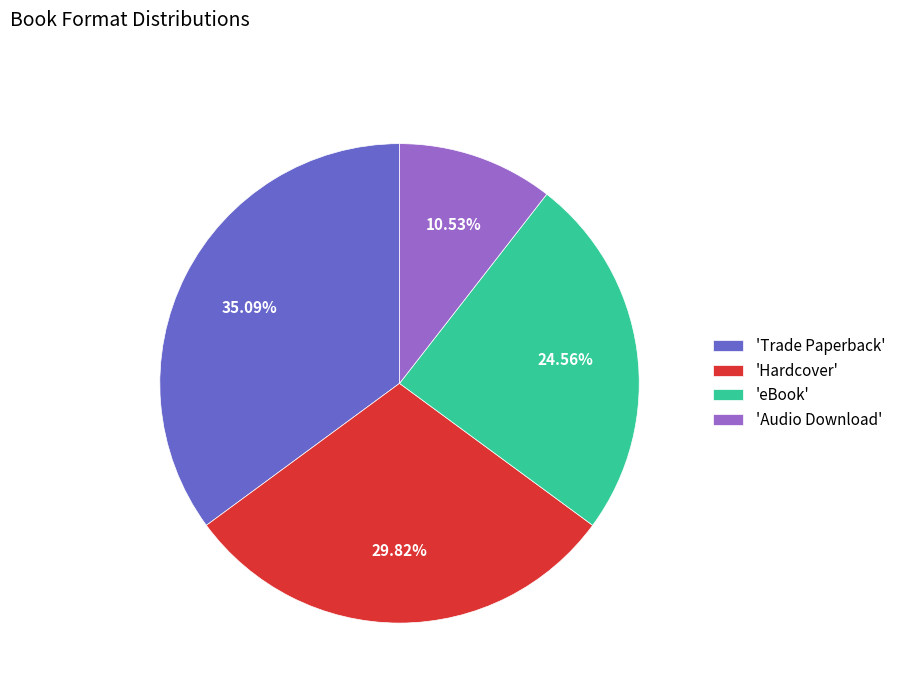

Approximately how many times larger is the value at 'Audio Download' compared to 'eBook'?

0.4